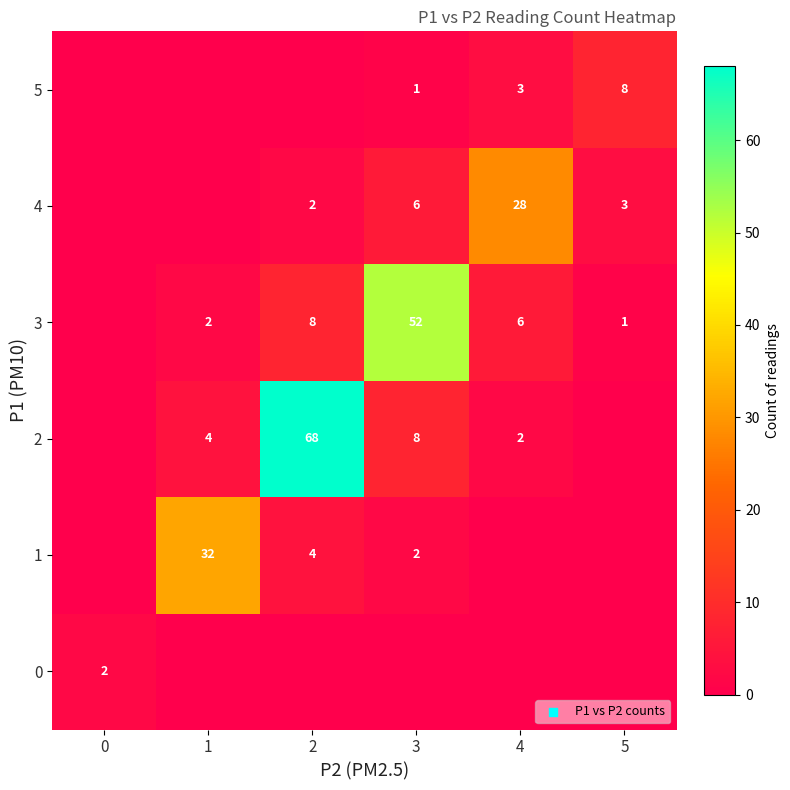

True or false: 1 has a value of 2 at 3.

True